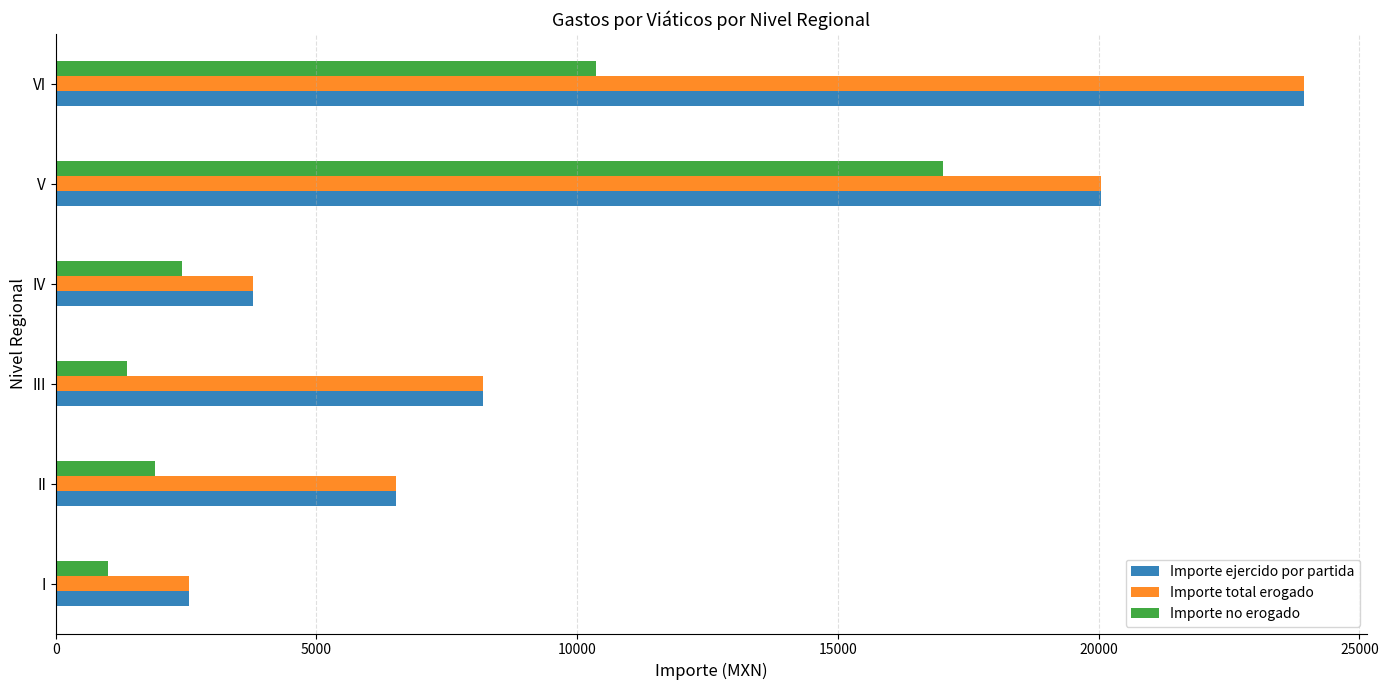

What is the greatest value displayed?

23948.0